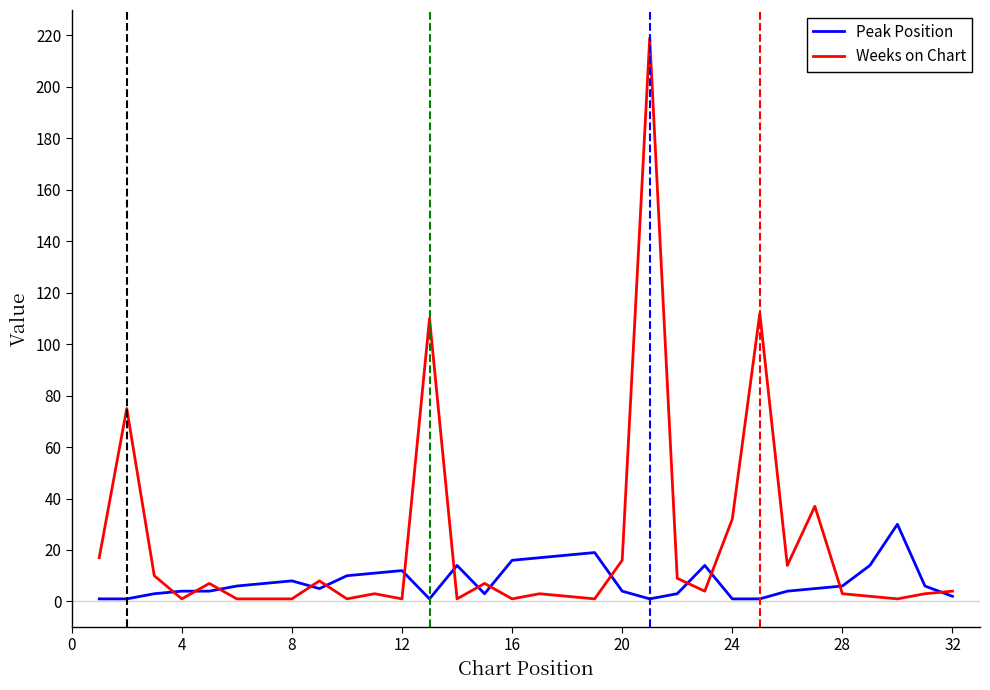

Which series has the largest range (max minus min)?

Weeks on Chart